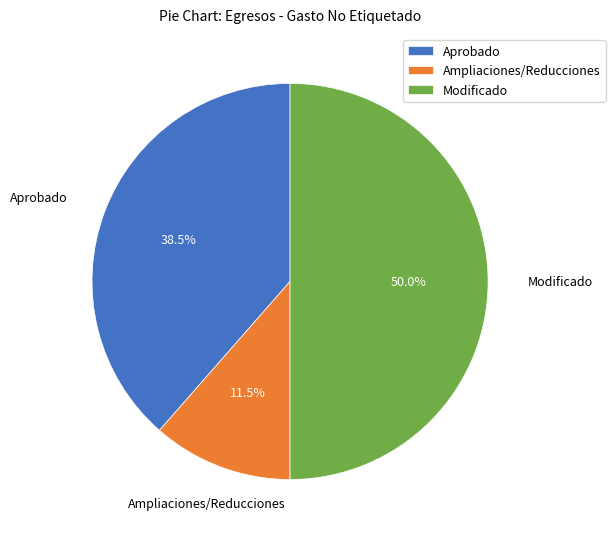

Rank the categories by value from lowest to highest.

Ampliaciones/Reducciones, Aprobado, Modificado